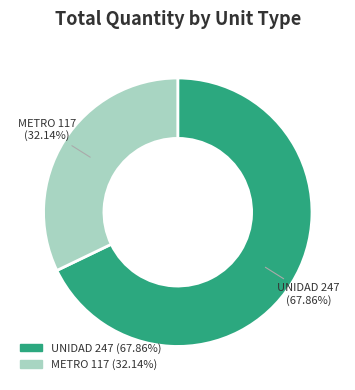

What is the smallest slice in the pie chart?

METRO 117 (32.14%)